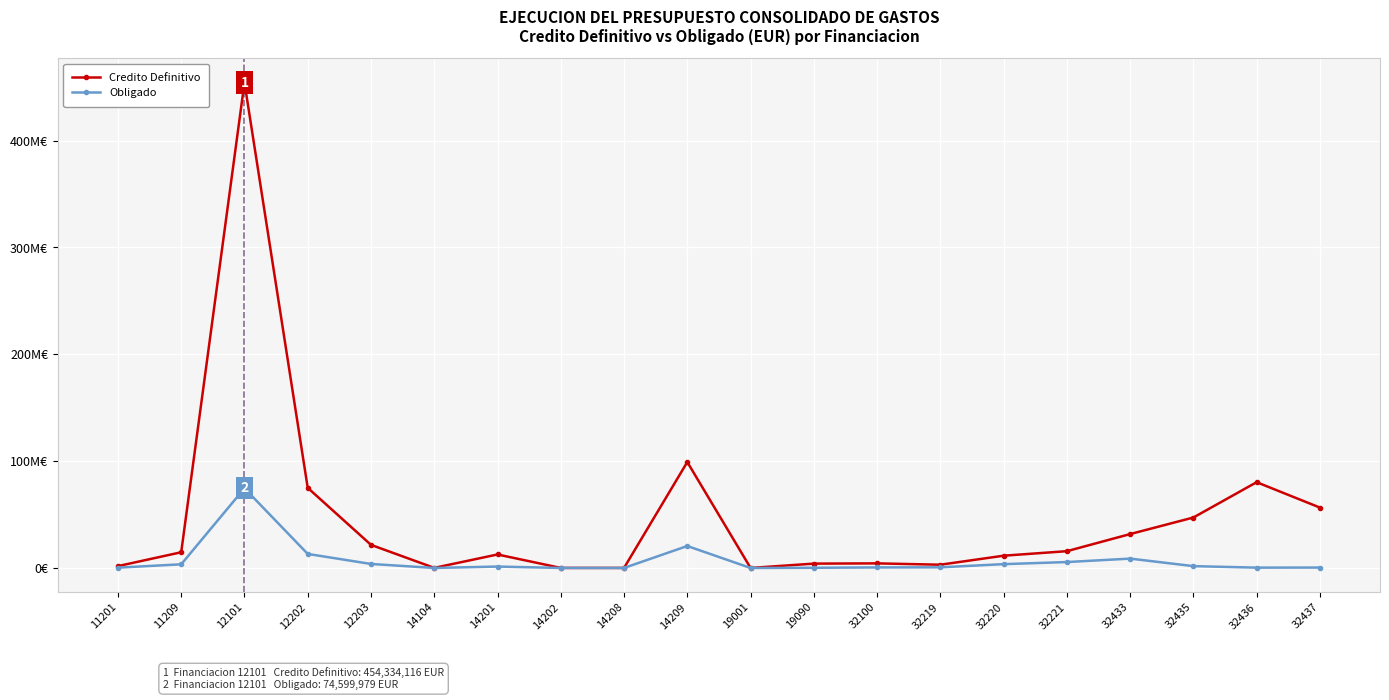

The value of Obligado at 12203 is 3772288.7. True or false?

True